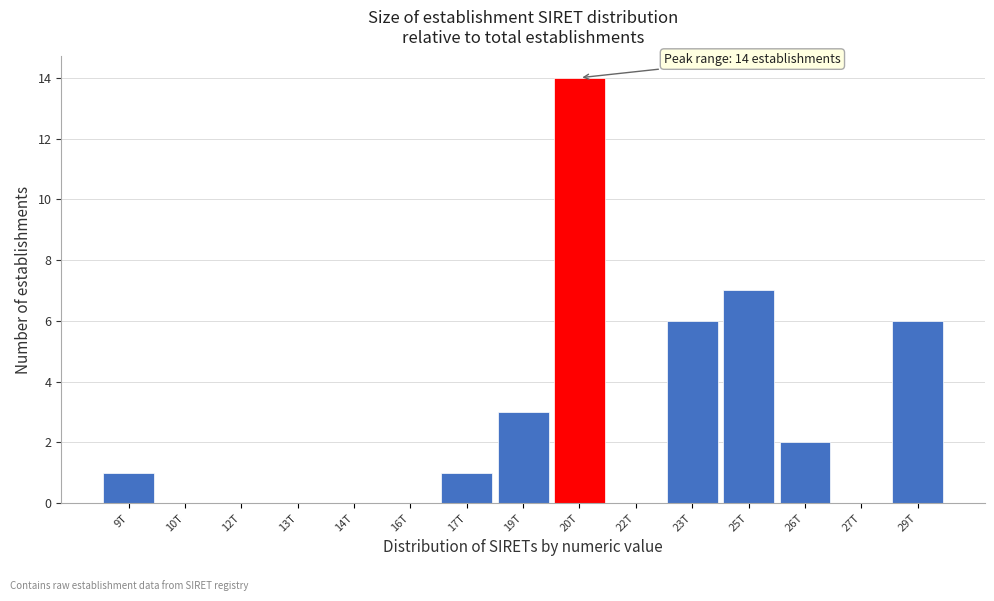

Reading right to left, transcribe all the data shown in this chart.

29T=6	27T=0	26T=2	25T=7	23T=6	22T=0	20T=14	19T=3	17T=1	16T=0	14T=0	13T=0	12T=0	10T=0	9T=1